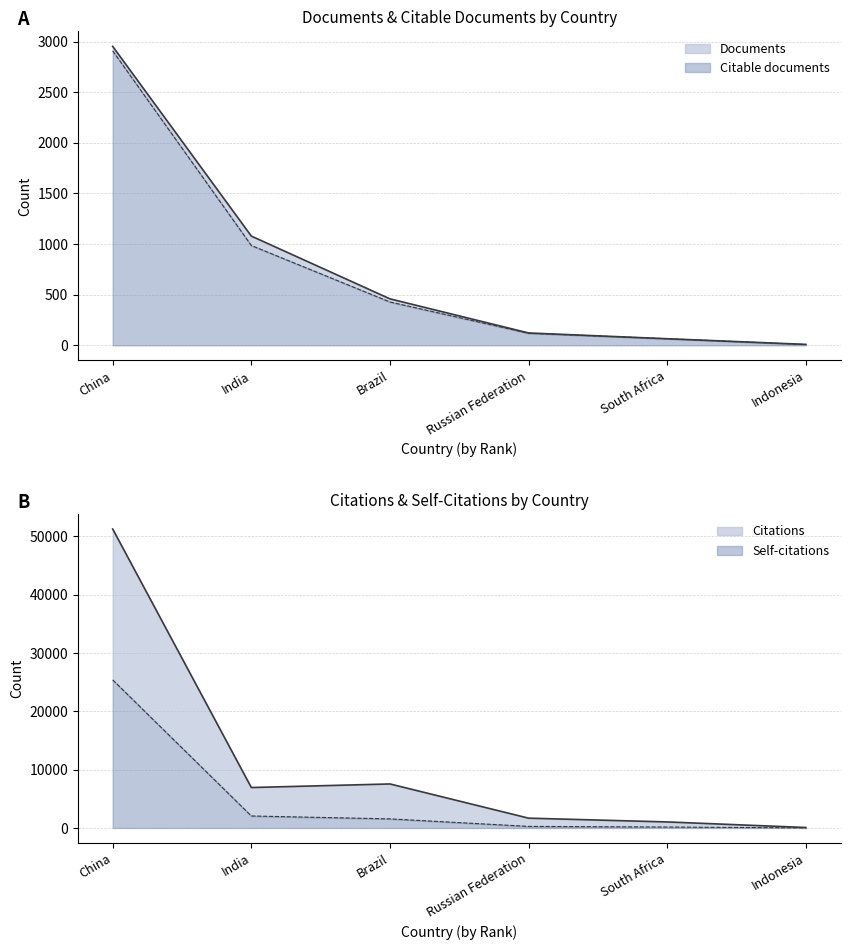

Where is Self-citations nearest to the value 12707?

India